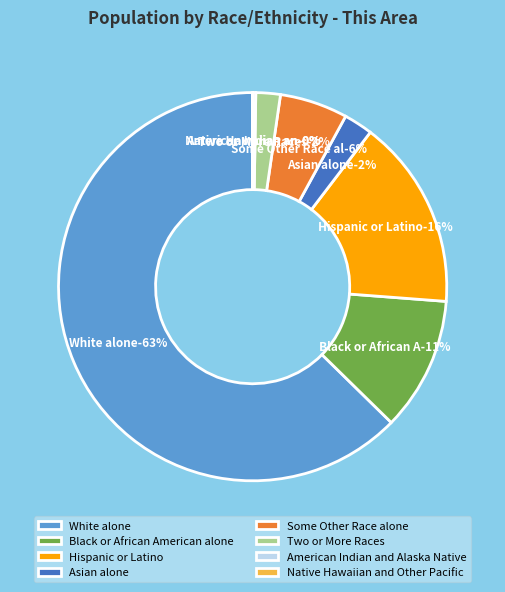

To the nearest percent, what is the average slice percentage?

12%